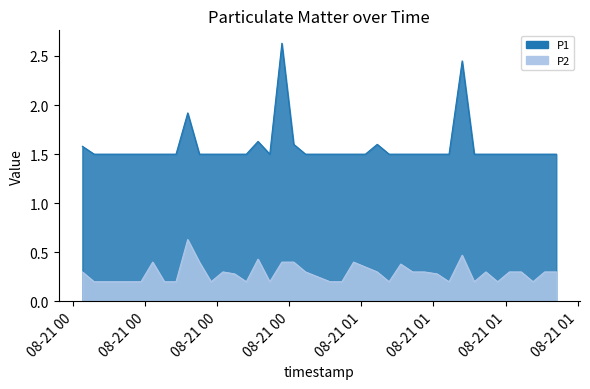

Between 2022-08-21T00:04:21 and 2022-08-21T01:20:58, which series saw the biggest shift?

P1